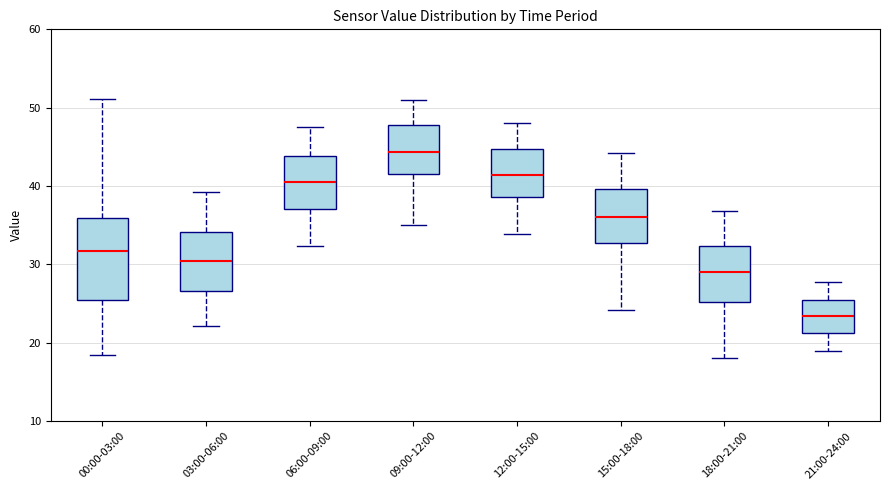

Which box has the highest median line?

09:00-12:00